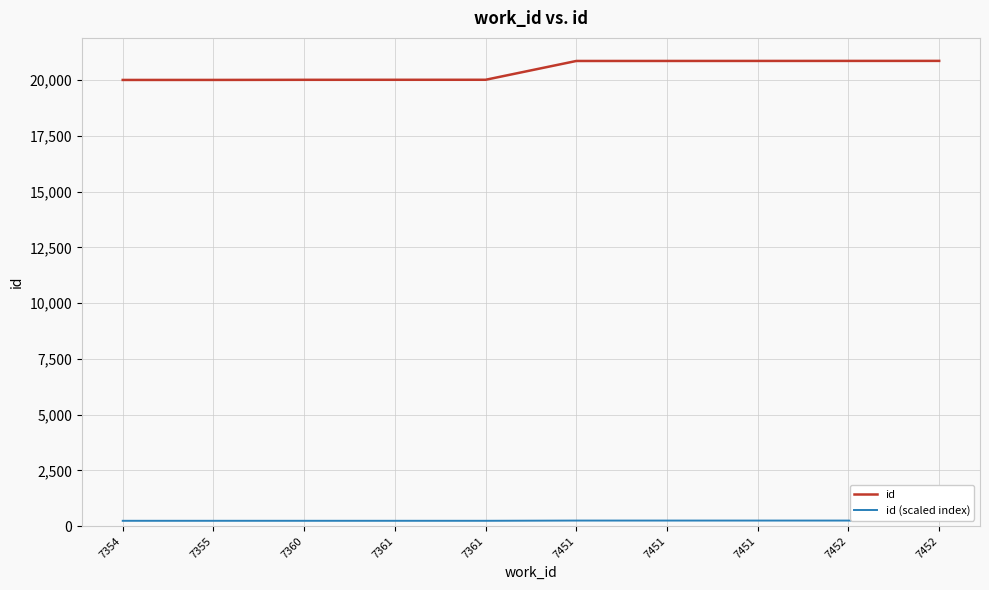

What is the difference between the highest and lowest values at 7452?

20613.6